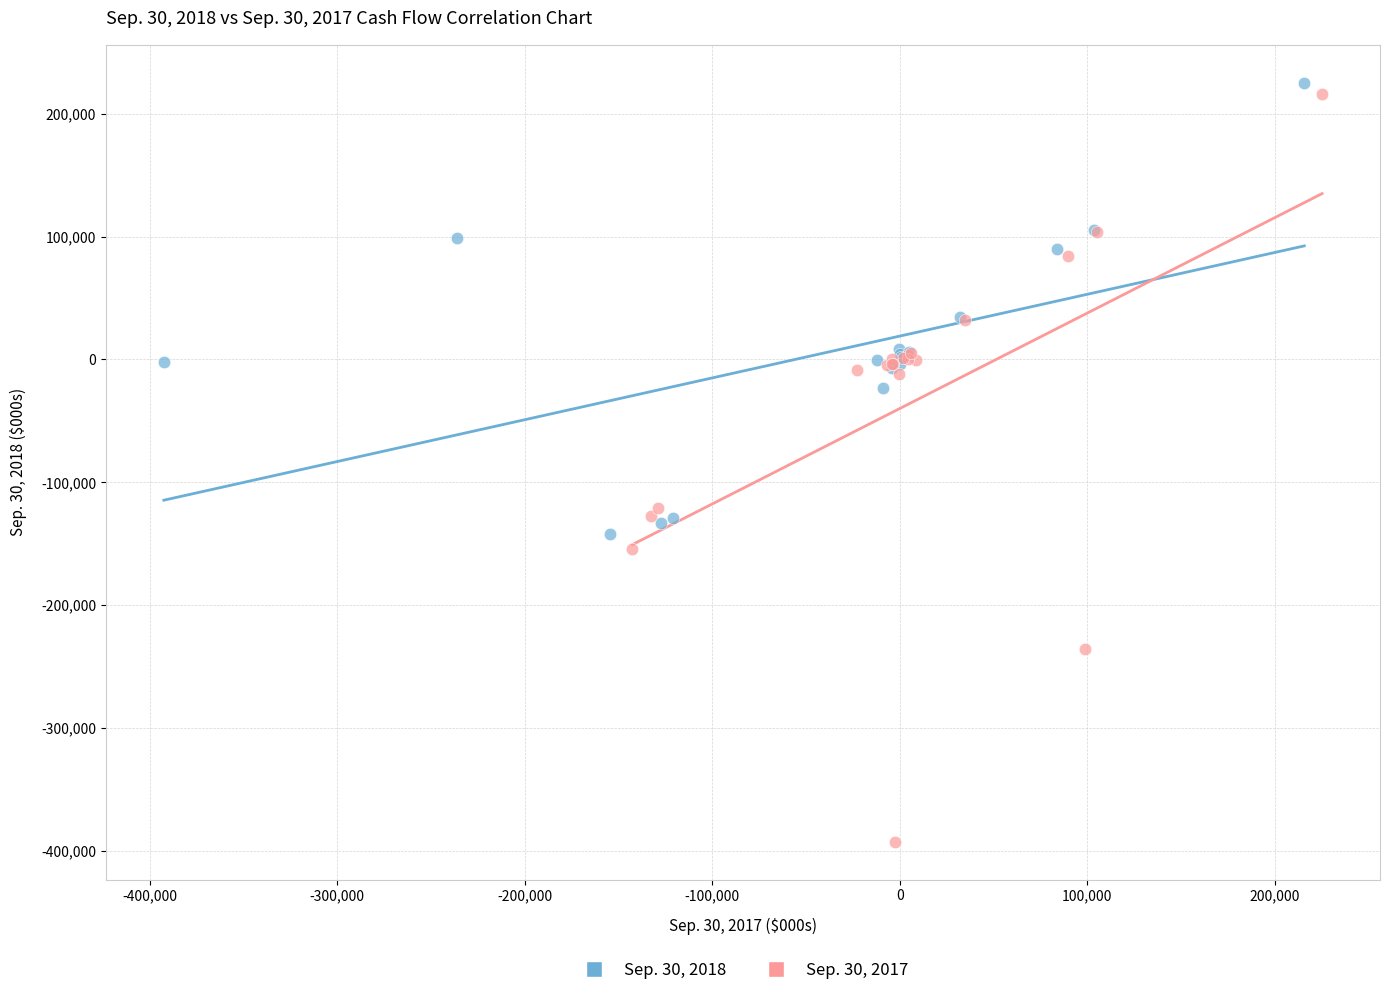

Which series has the largest Y range (max minus min)?

Sep. 30, 2017